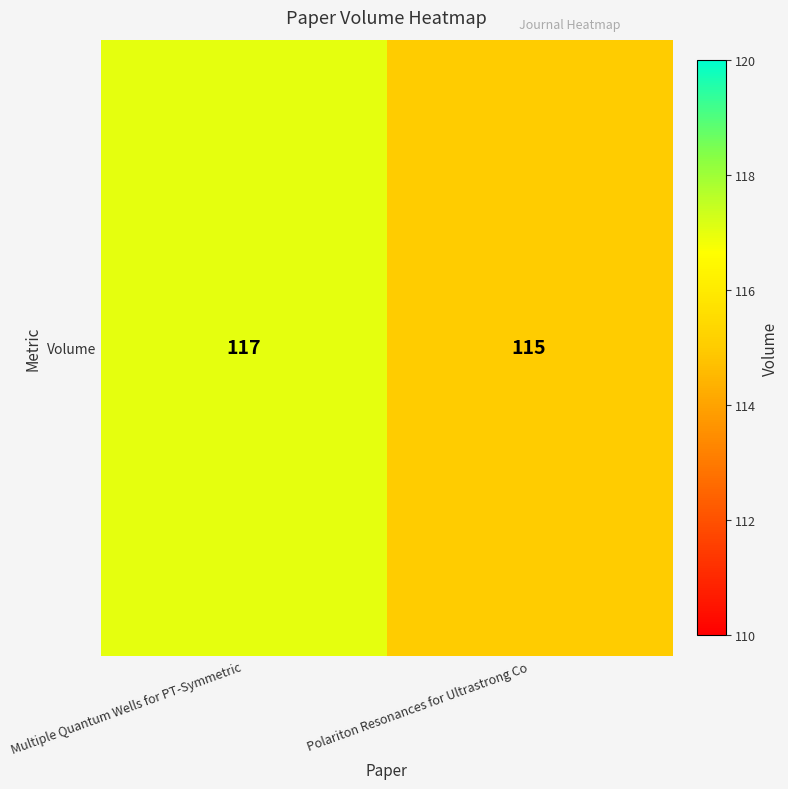

What is the maximum value shown in the chart?

117